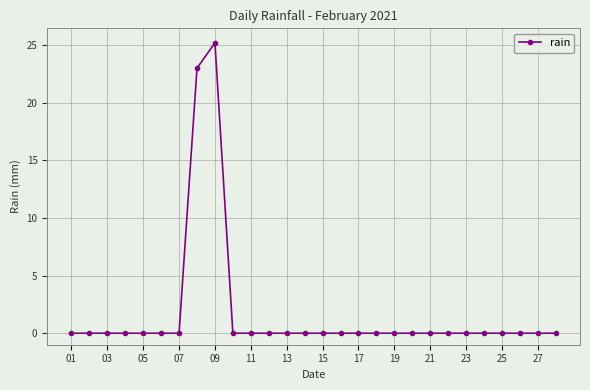

What is the difference between the maximum and minimum values?

25.2